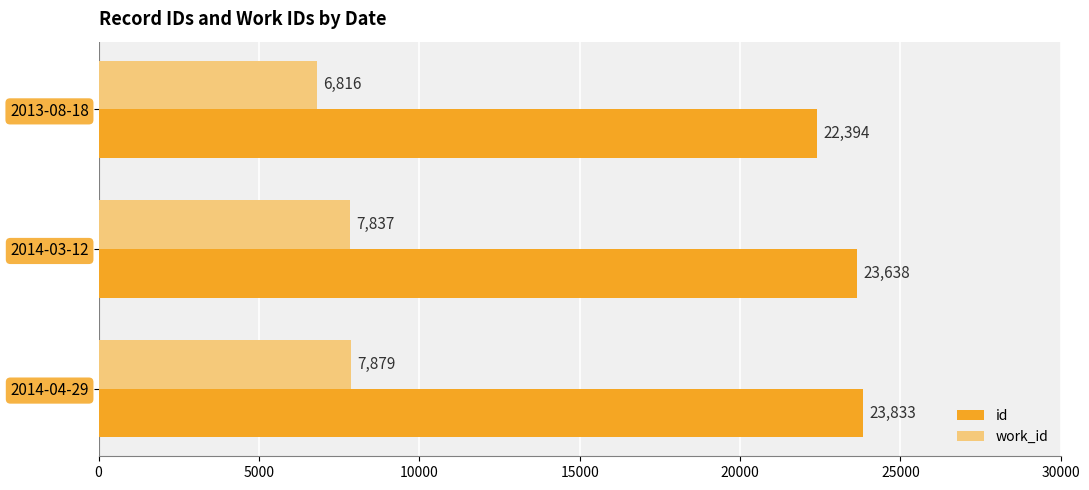

At which label is id closest to 23113?

2014-03-12